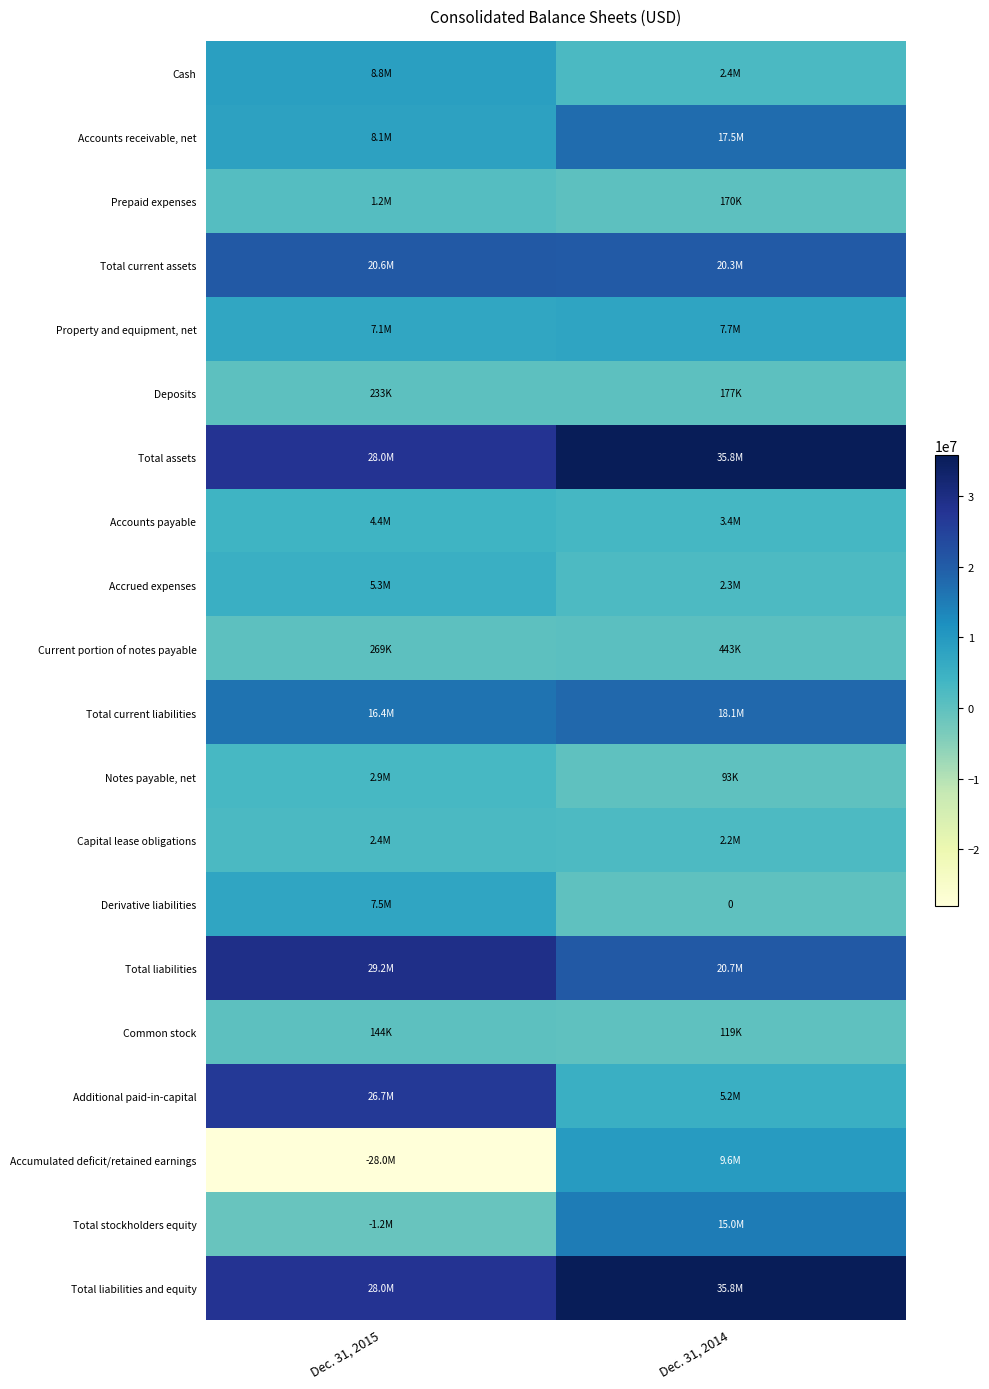

What is the sum of the Total current liabilities values at Dec. 31, 2015 and Dec. 31, 2014?

34520130